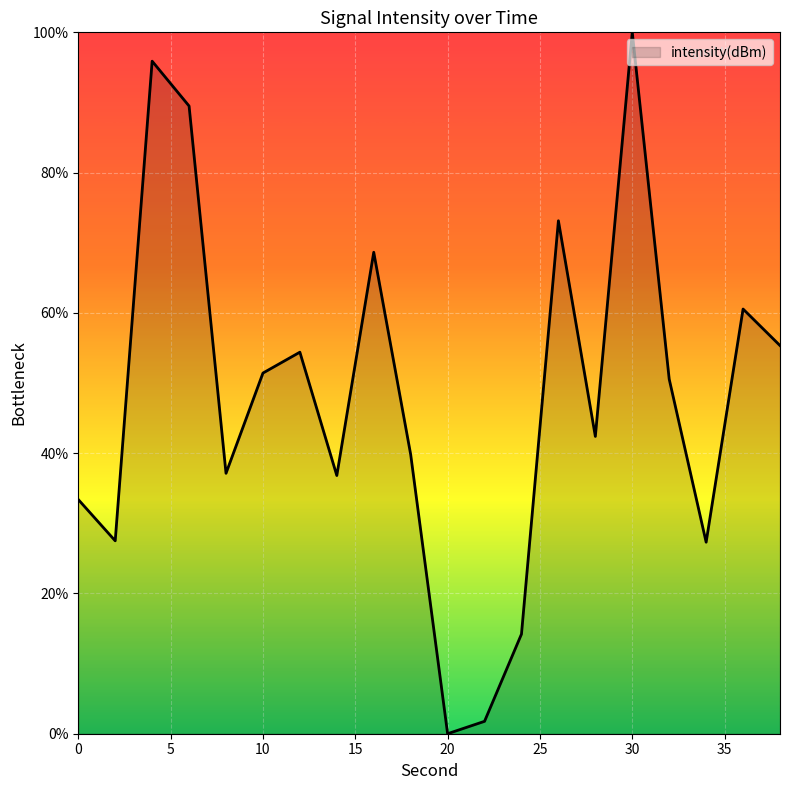

What is the maximum value shown in the chart?

100.0